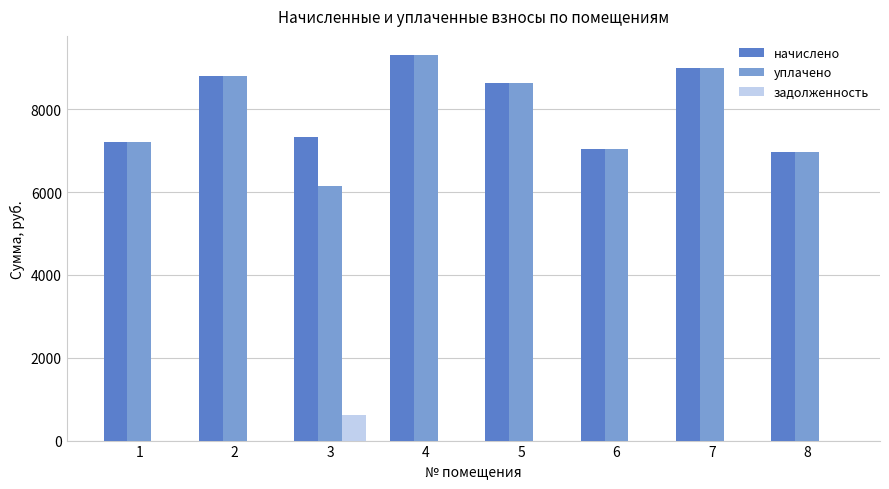

What is the average value of the уплачено series?

7890.4